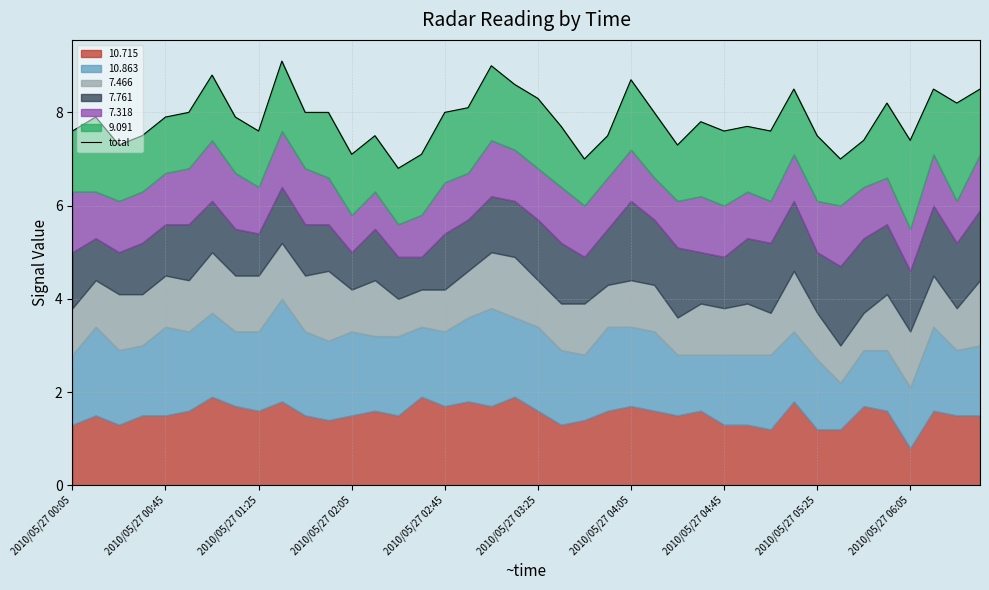

Where does the data first go above 7?

2010/05/27 00:05